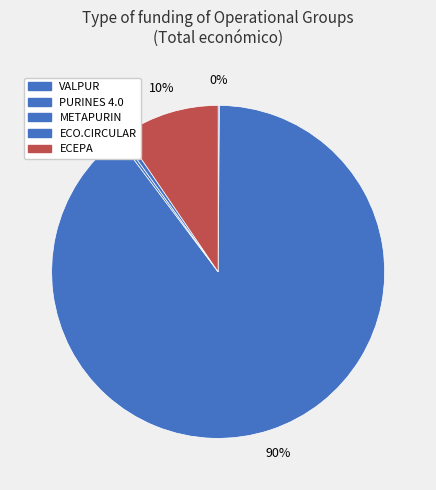

Count the number of slices in the pie.

5